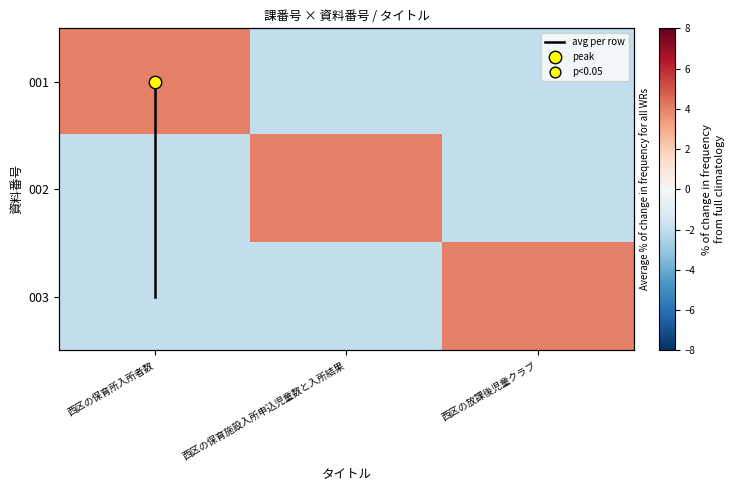

What value does the 002 series have at 西区の保育所入所者数?

-2